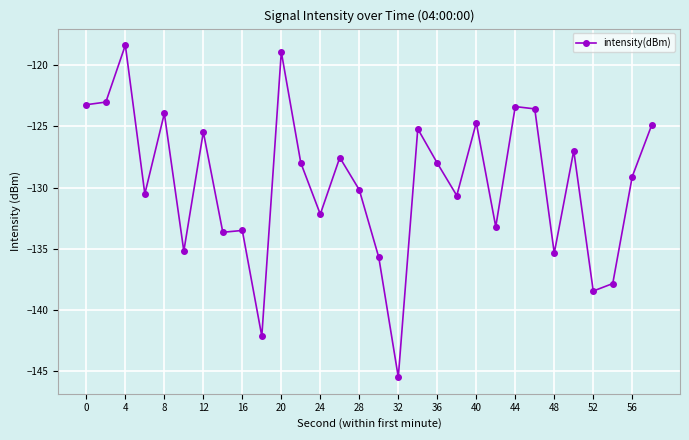

Reading right to left, extract all data points from this chart.

-124.9	-129.1	-137.8	-138.5	-127.0	-135.4	-123.6	-123.4	-133.2	-124.7	-130.7	-128.0	-125.2	-145.5	-135.7	-130.2	-127.6	-132.2	-128.0	-118.9	-142.1	-133.5	-133.7	-125.5	-135.2	-124.0	-130.5	-118.4	-123.0	-123.2